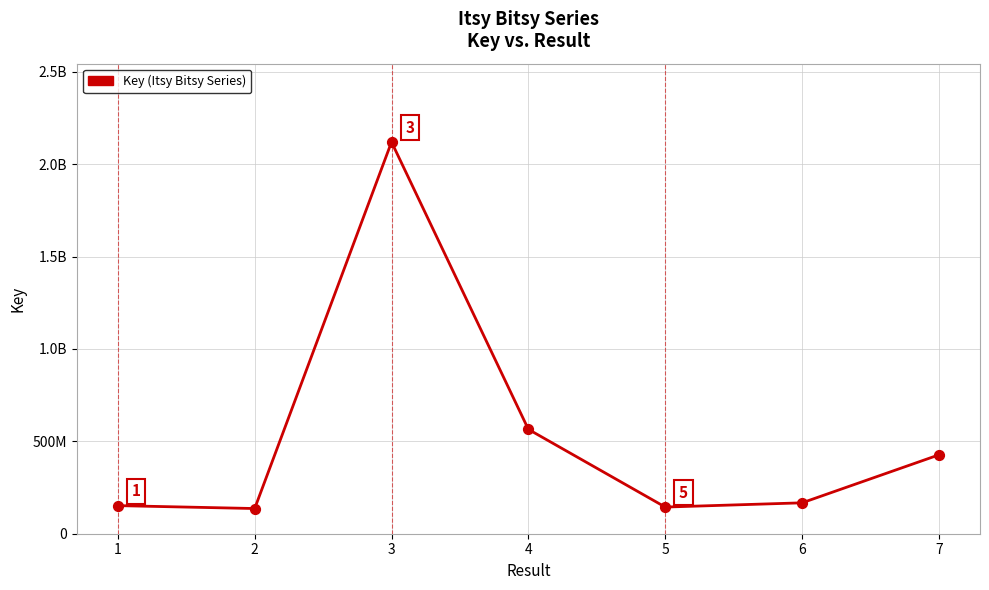

Which has a higher value, 2 or 4?

4